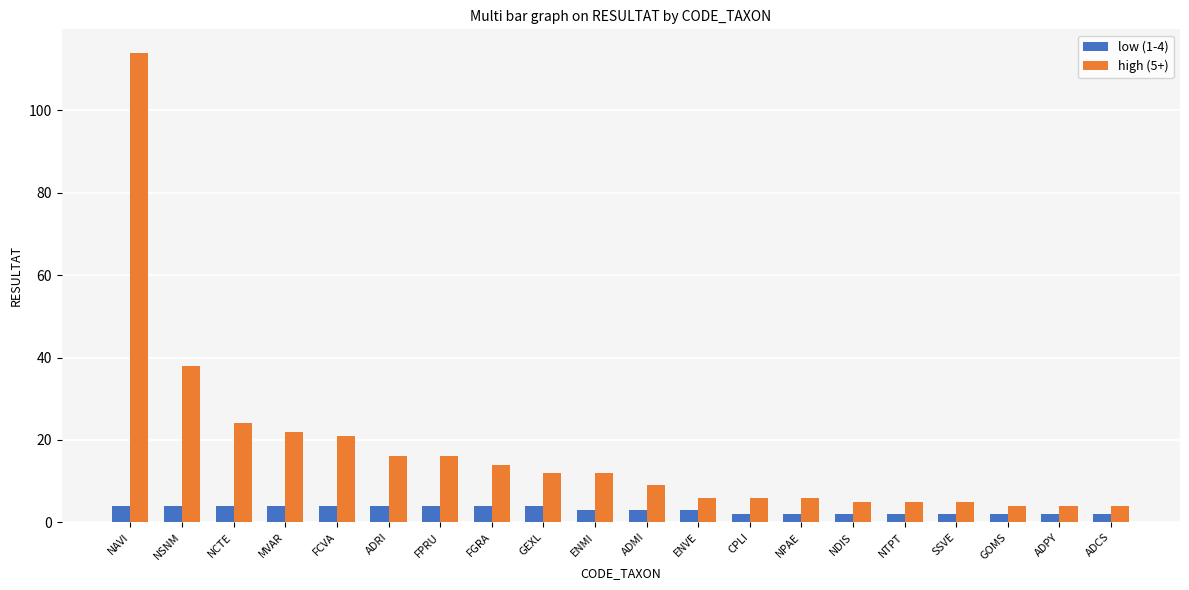

Are the bars horizontal?

No